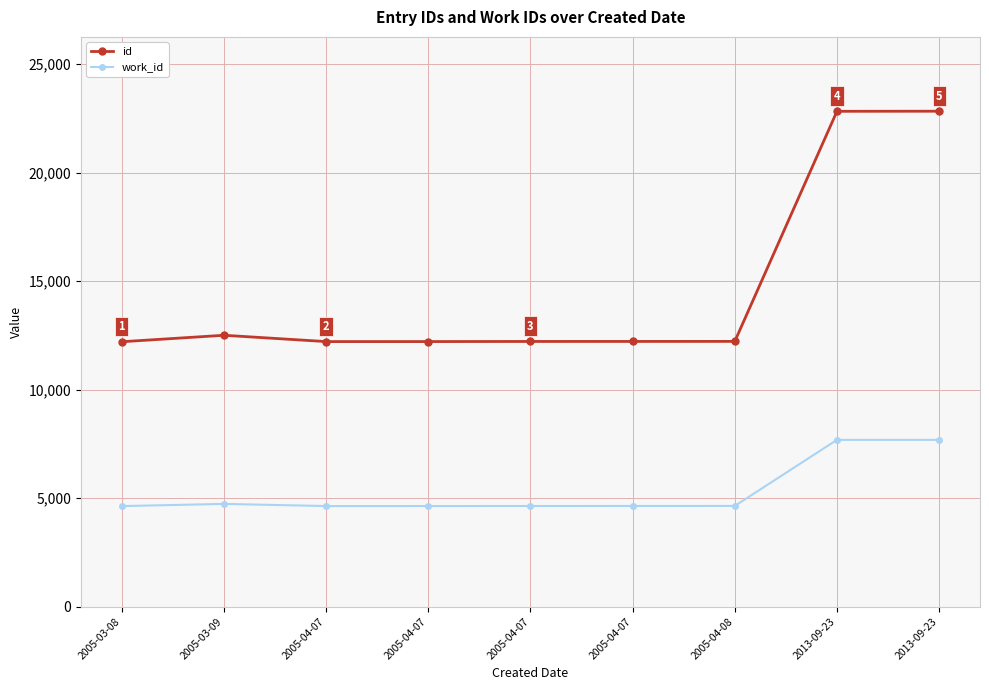

Rank the series by their average value, from lowest to highest.

work_id, id